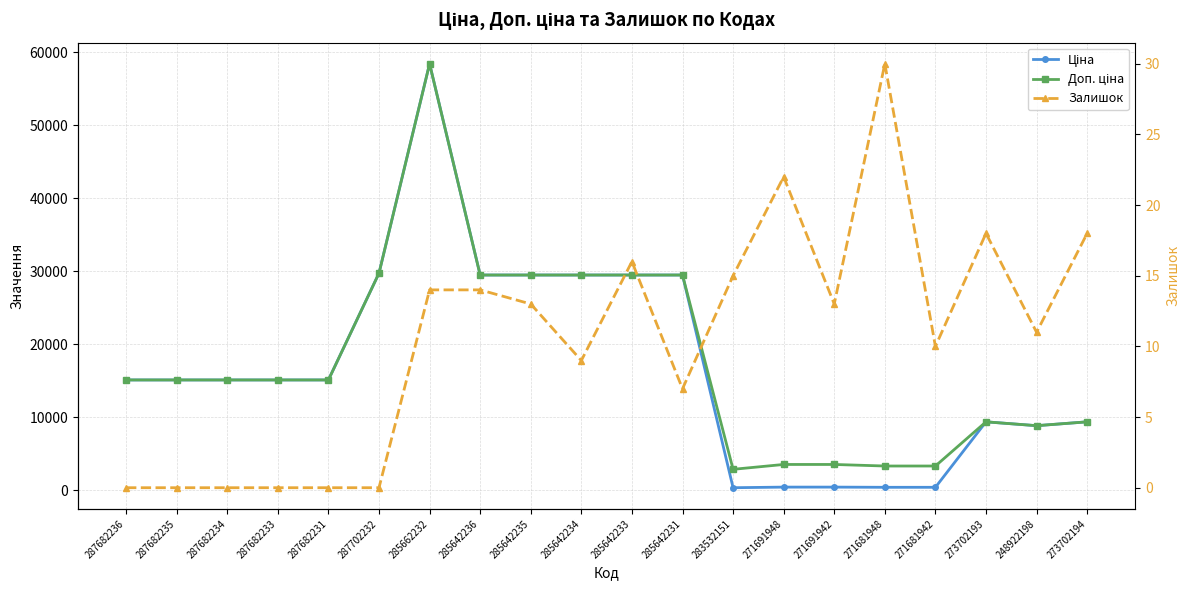

Reading left to right, extract all data points from this chart.

Ціна: 15120.0	15120.0	15120.0	15120.0	15120.0	29747.2	58426.5	29491.5	29491.5	29491.5	29491.5	29491.5	359.9	443.1	443.1	416.6	416.6	9384.0	8856.7	9384.0
Доп. ціна: 15120.0	15120.0	15120.0	15120.0	15120.0	29747.2	58426.5	29491.5	29491.5	29491.5	29491.5	29491.5	2878.8	3545.0	3545.0	3332.5	3332.5	9384.0	8856.7	9384.0
Залишок: 0.0	0.0	0.0	0.0	0.0	0.0	14.0	14.0	13.0	9.0	16.0	7.0	15.0	22.0	13.0	30.0	10.0	18.0	11.0	18.0